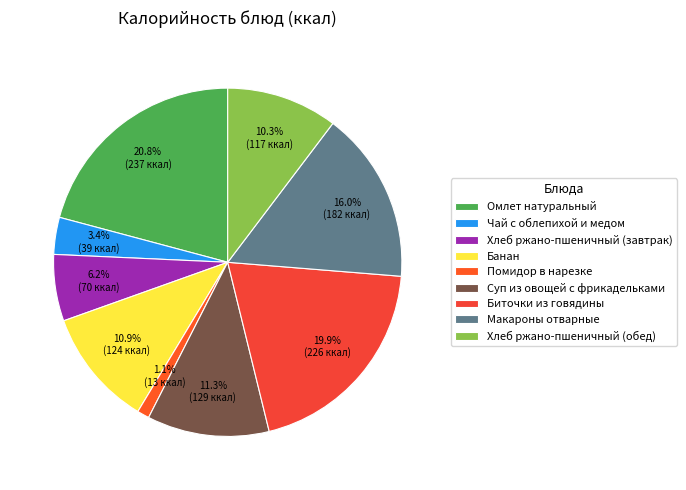

Approximately how many times larger is the value at Чай с облепихой и медом compared to Банан?

0.3